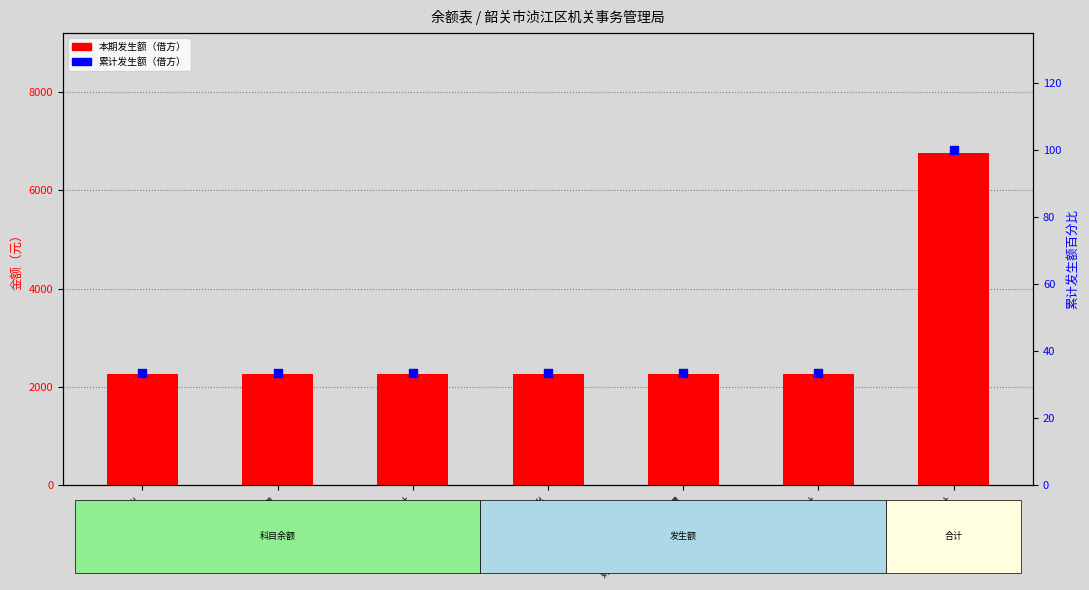

Which series contains the lowest Y value?

累计发生额百分比